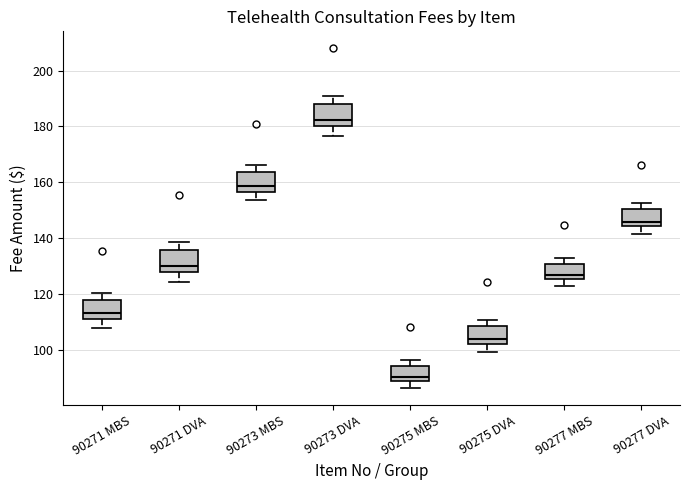

Which box has the lowest median line?

90275 MBS